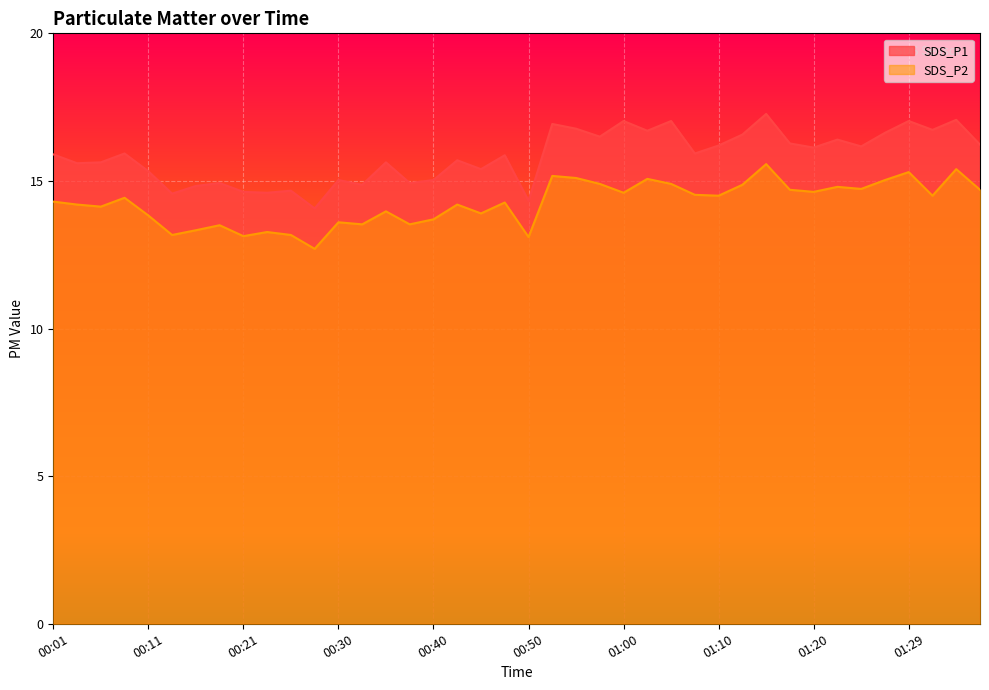

Reading left to right, transcribe all the data shown in this chart.

SDS_P1: 00:01=15.9	00:04=15.6	00:06=15.6	00:09=15.9	00:11=15.3	00:13=14.6	00:16=14.8	00:18=14.9	00:21=14.6	00:23=14.6	00:26=14.7	00:28=14.1	00:30=15.0	00:33=14.9	00:35=15.6	00:38=14.9	00:40=15.0	00:43=15.7	00:45=15.4	00:48=15.9	00:50=14.3	00:52=16.9	00:55=16.8	00:57=16.5	01:00=17.0	01:02=16.7	01:05=17.0	01:07=15.9	01:10=16.2	01:12=16.6	01:15=17.3	01:17=16.3	01:20=16.1	01:22=16.4	01:24=16.2	01:27=16.6	01:29=17.0	01:32=16.7	01:34=17.1	01:37=16.2
SDS_P2: 00:01=14.3	00:04=14.2	00:06=14.1	00:09=14.4	00:11=13.8	00:13=13.2	00:16=13.3	00:18=13.5	00:21=13.1	00:23=13.3	00:26=13.2	00:28=12.7	00:30=13.6	00:33=13.5	00:35=14.0	00:38=13.5	00:40=13.7	00:43=14.2	00:45=13.9	00:48=14.3	00:50=13.1	00:52=15.2	00:55=15.1	00:57=14.9	01:00=14.6	01:02=15.1	01:05=14.9	01:07=14.5	01:10=14.5	01:12=14.9	01:15=15.6	01:17=14.7	01:20=14.6	01:22=14.8	01:24=14.7	01:27=15.0	01:29=15.3	01:32=14.5	01:34=15.4	01:37=14.7